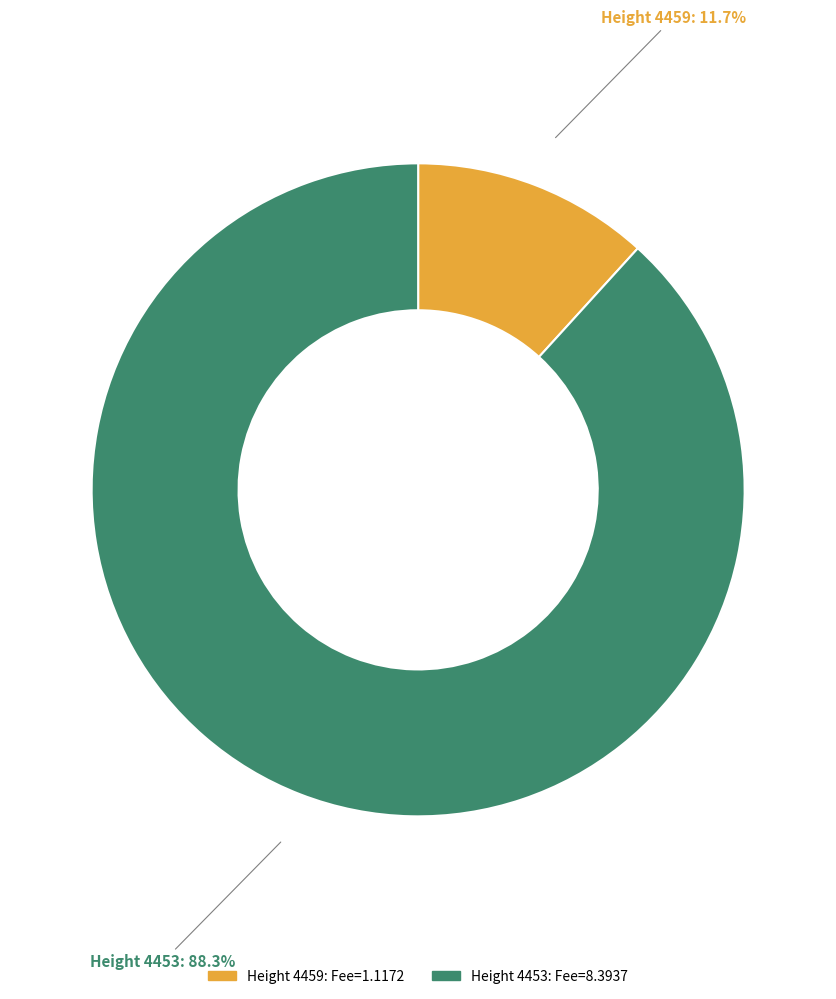

Is there any slice that represents more than half of the pie?

Yes